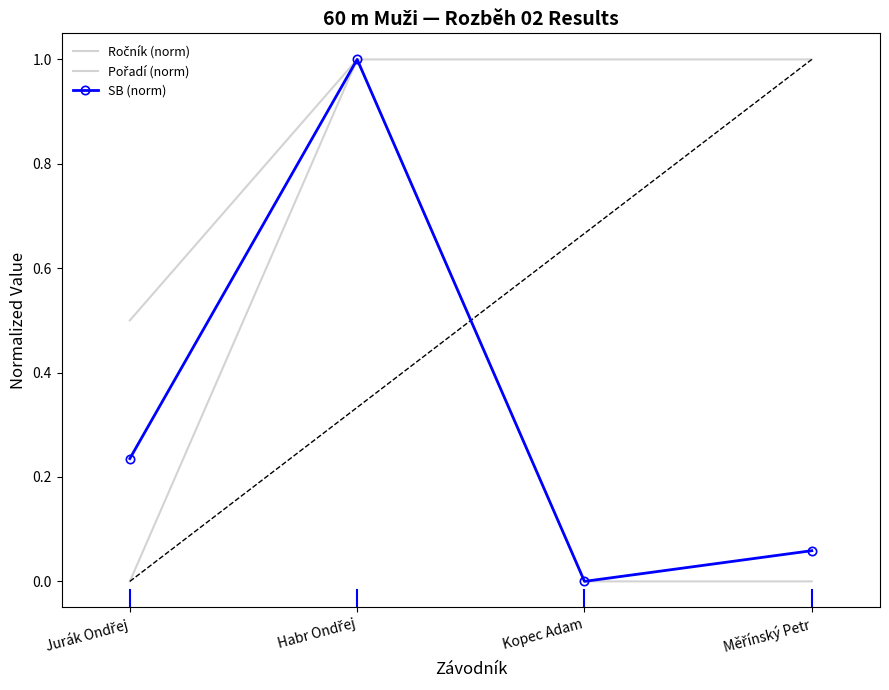

What is the difference between the maximum and second lowest values in the Pořadí (norm) series?

1.0